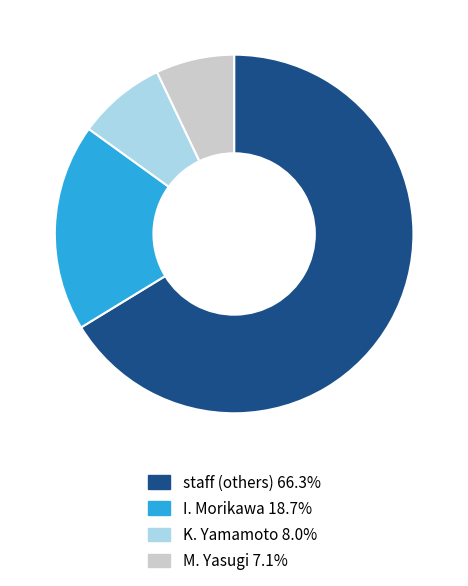

What is the ratio of the value at staff (others) 66.3% to the value at I. Morikawa 18.7%?

3.5